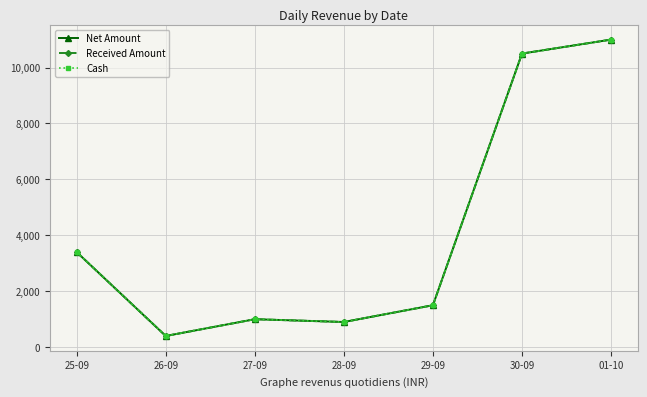

Does the chart have visible grid lines?

Yes